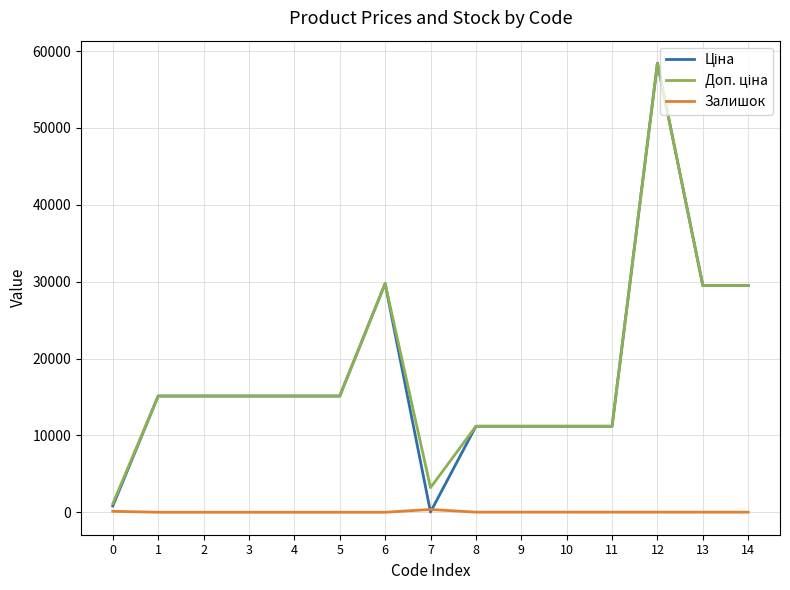

At which category is the sum across all series the highest?

12